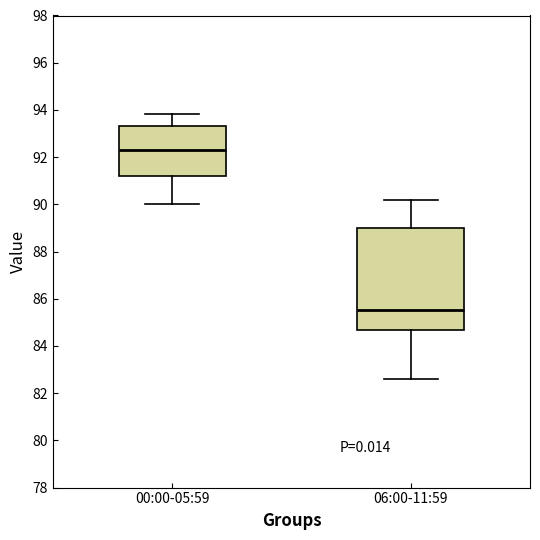

Reading left to right, transcribe this box plot: for each box, give where its median line is, the range the box spans, and where its two whiskers end, as read against the y-axis. The values are not printed on the chart, so give them approximately, as read against the axis.

00:00-05:59: median 92.2, box 91.2 to 93.4, whiskers 90.0 to 93.8
06:00-11:59: median 85.6, box 84.6 to 89.0, whiskers 82.6 to 90.2